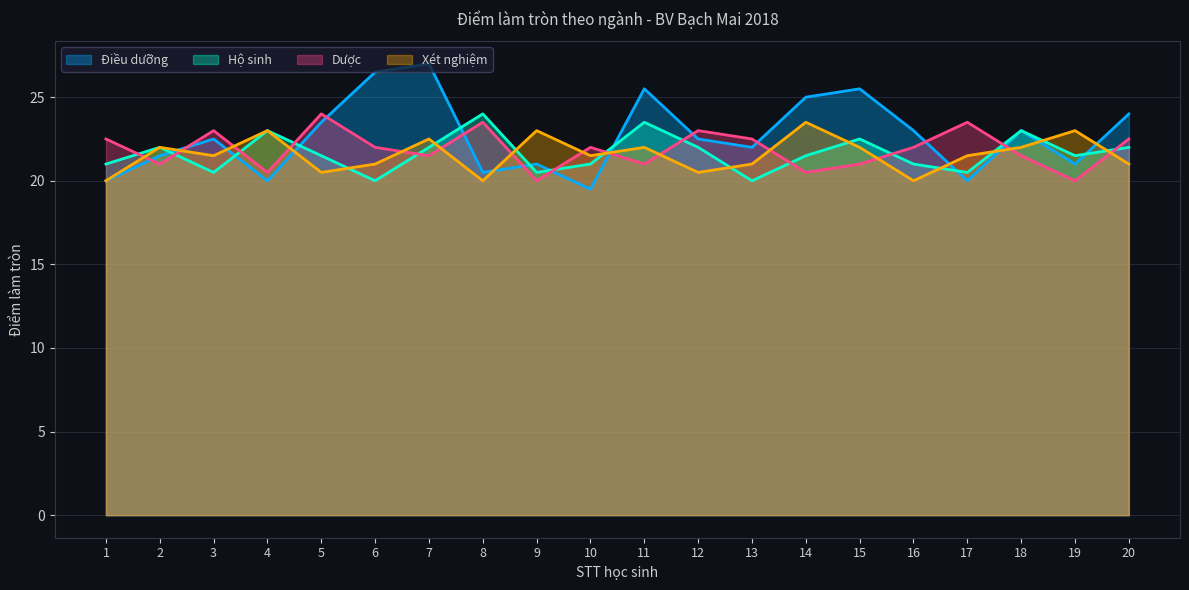

Which series has the largest total across all categories?

Điều dưỡng